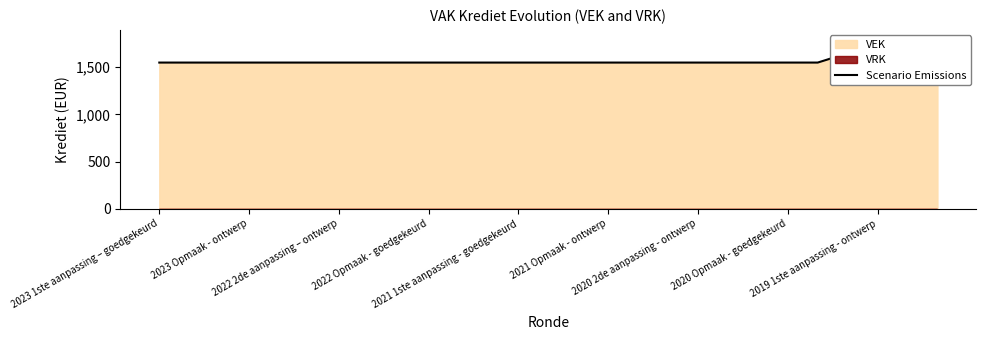

Is it true that the value at 25 is 469?

False